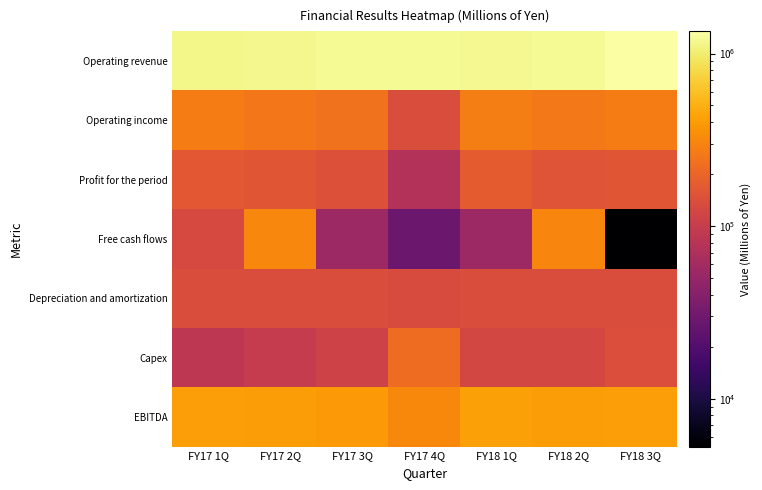

Which series has the widest spread of values?

Free cash flows